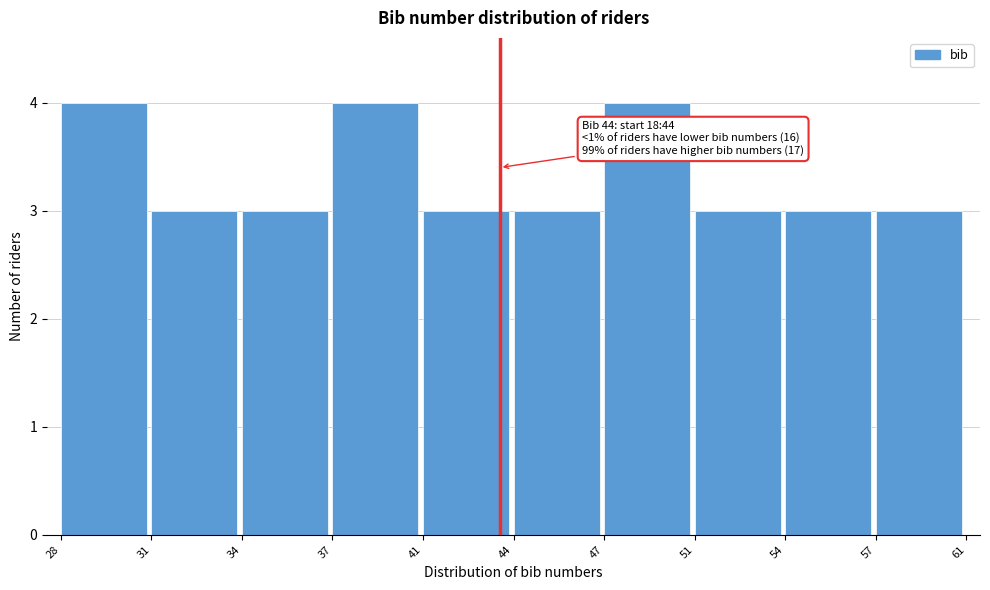

Reading left to right, transcribe all the data shown in this chart.

4	3	3	4	3	3	4	3	3	3